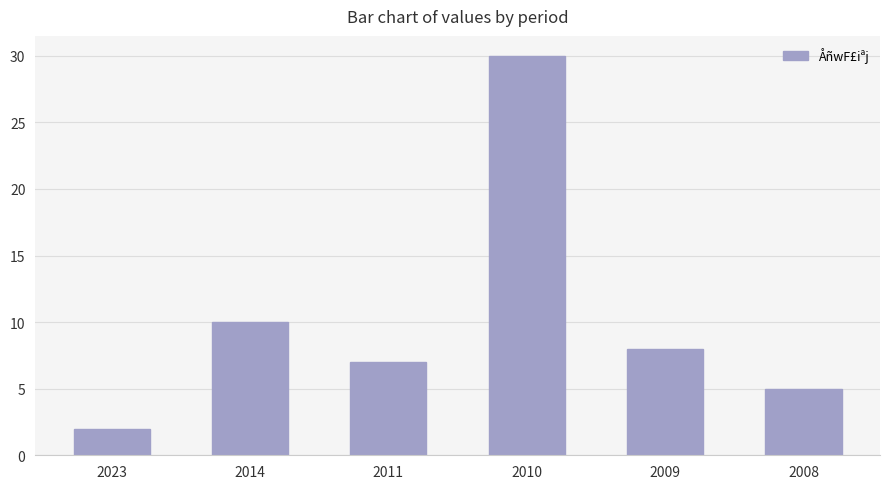

The chart shows a value of 2 at 2023. True or false?

True